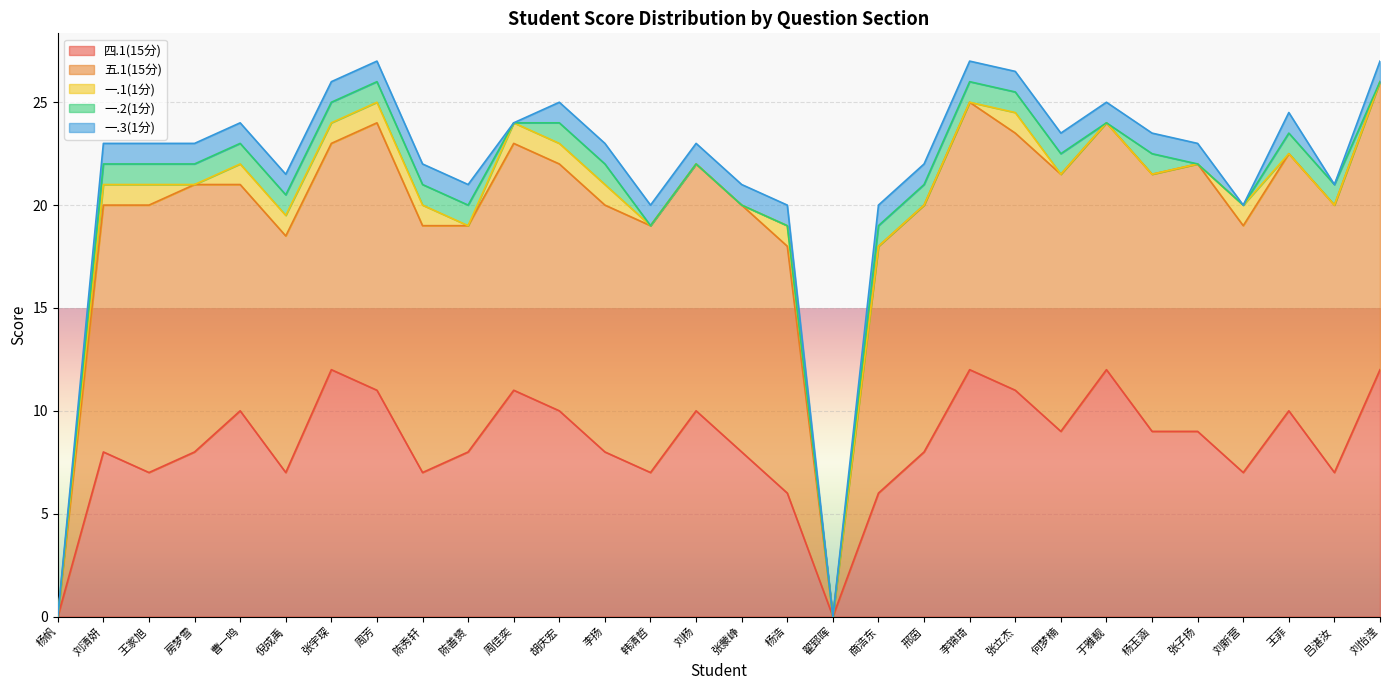

Reading right to left, what are all the values shown in this chart?

四.1(15分): 12.0	7.0	10.0	7.0	9.0	9.0	12.0	9.0	11.0	12.0	8.0	6.0	0.0	6.0	8.0	10.0	7.0	8.0	10.0	11.0	8.0	7.0	11.0	12.0	7.0	10.0	8.0	7.0	8.0	0.0
五.1(15分): 14.0	13.0	12.5	12.0	13.0	12.5	12.0	12.5	12.5	13.0	12.0	12.0	0.0	12.0	12.0	12.0	12.0	12.0	12.0	12.0	11.0	12.0	13.0	11.0	11.5	11.0	13.0	13.0	12.0	0.0
一.1(1分): 0.0	0.0	0.0	1.0	0.0	0.0	0.0	0.0	1.0	0.0	0.0	0.0	0.0	1.0	0.0	0.0	0.0	1.0	1.0	1.0	0.0	1.0	1.0	1.0	1.0	1.0	0.0	1.0	1.0	0.0
一.2(1分): 0.0	1.0	1.0	0.0	0.0	1.0	0.0	1.0	1.0	1.0	1.0	1.0	0.0	0.0	0.0	0.0	0.0	1.0	1.0	0.0	1.0	1.0	1.0	1.0	1.0	1.0	1.0	1.0	1.0	0.0
一.3(1分): 1.0	0.0	1.0	0.0	1.0	1.0	1.0	1.0	1.0	1.0	1.0	1.0	0.0	1.0	1.0	1.0	1.0	1.0	1.0	0.0	1.0	1.0	1.0	1.0	1.0	1.0	1.0	1.0	1.0	0.0